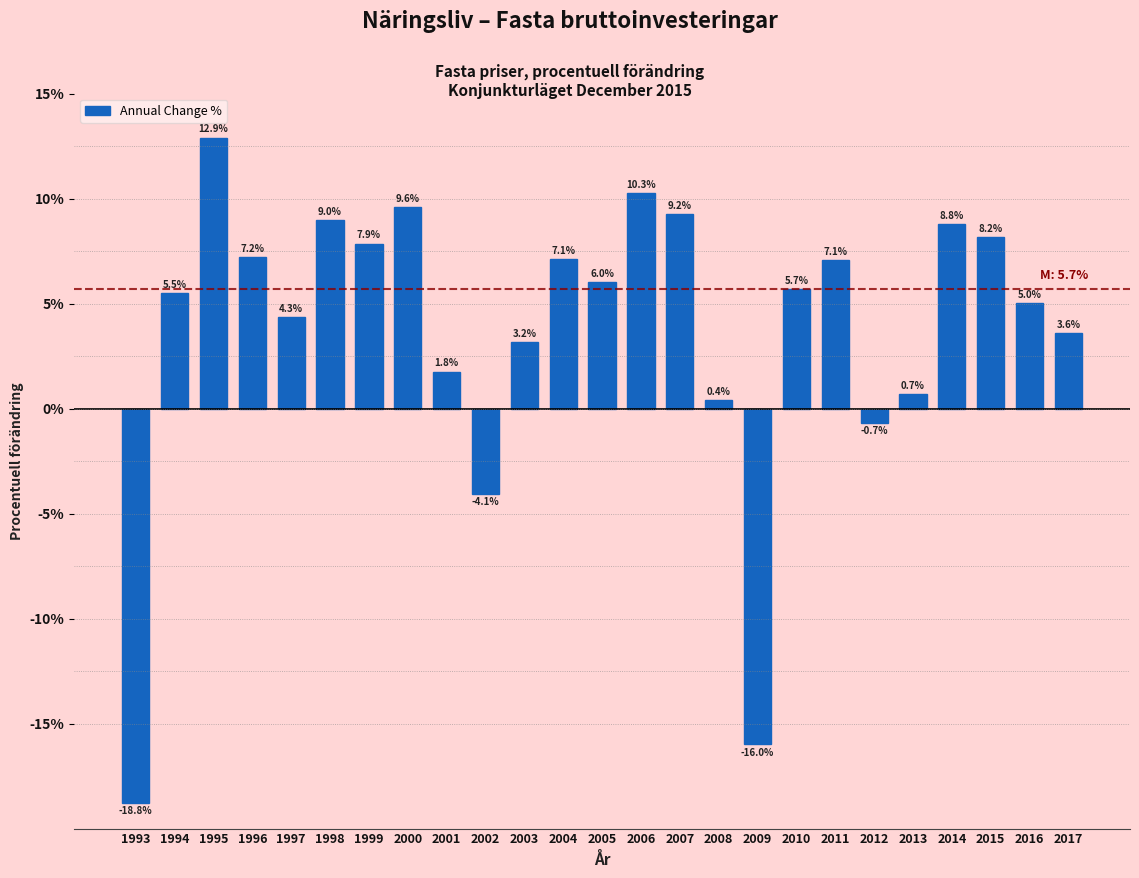

Reading right to left, what are all the values shown in this chart?

3.6	5.0	8.2	8.8	0.7	-0.7	7.1	5.7	-16.0	0.4	9.2	10.3	6.0	7.1	3.2	-4.1	1.8	9.6	7.9	9.0	4.3	7.2	12.9	5.5	-18.8